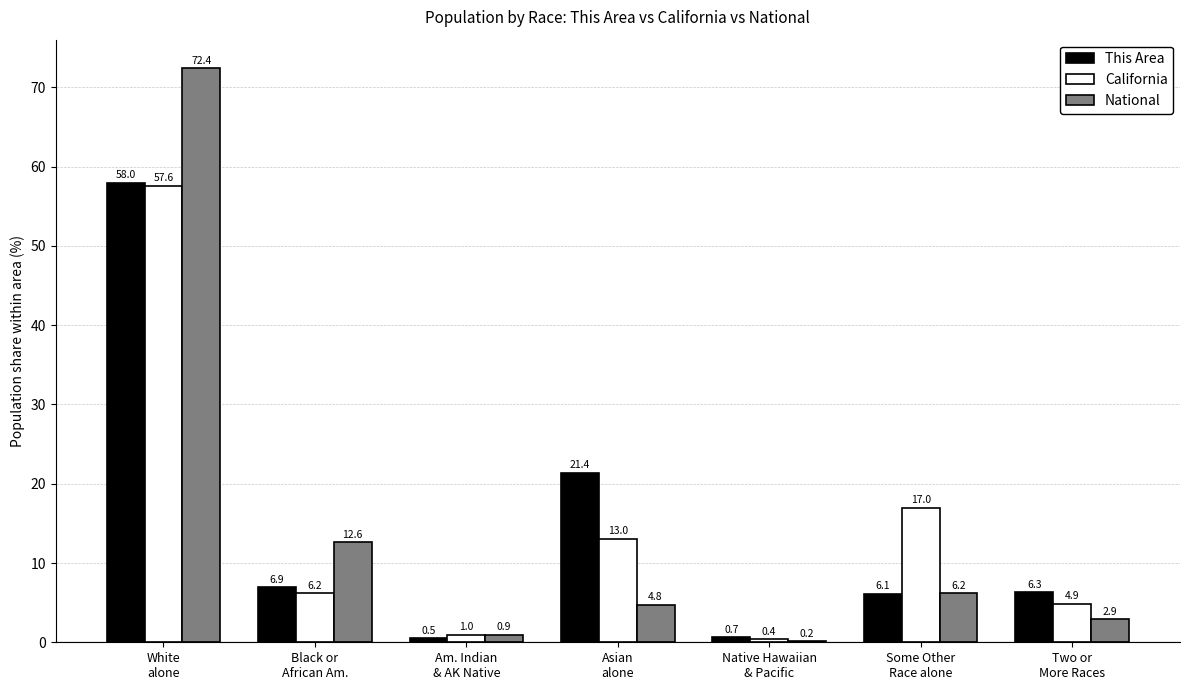

True or false: California has a value of 4.5 at Asian
alone.

False